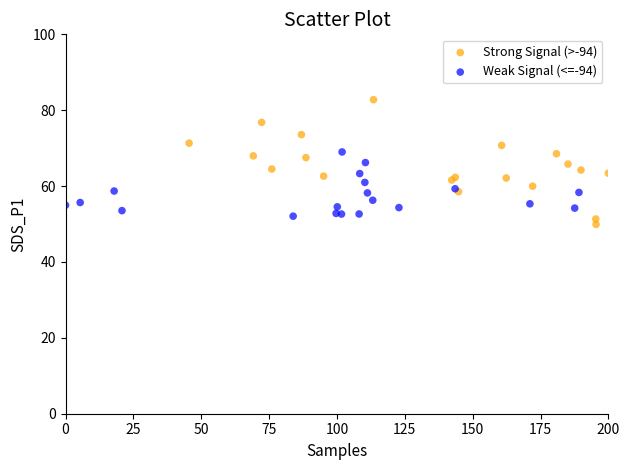

Which series reaches the maximum Y coordinate?

Strong Signal (>-94)